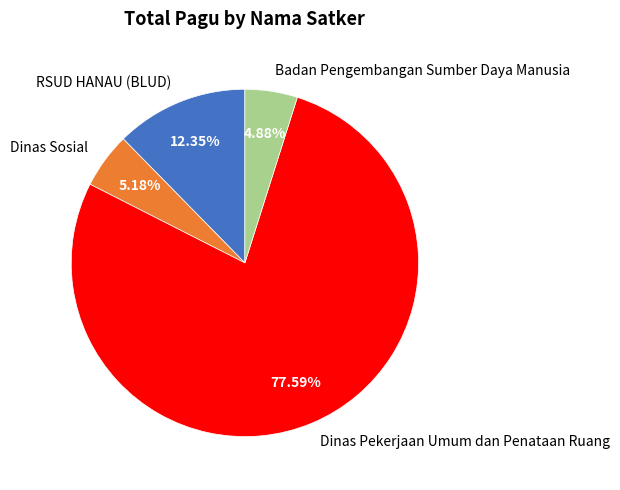

Which slice represents more than half of the pie?

Dinas Pekerjaan Umum dan Penataan Ruang